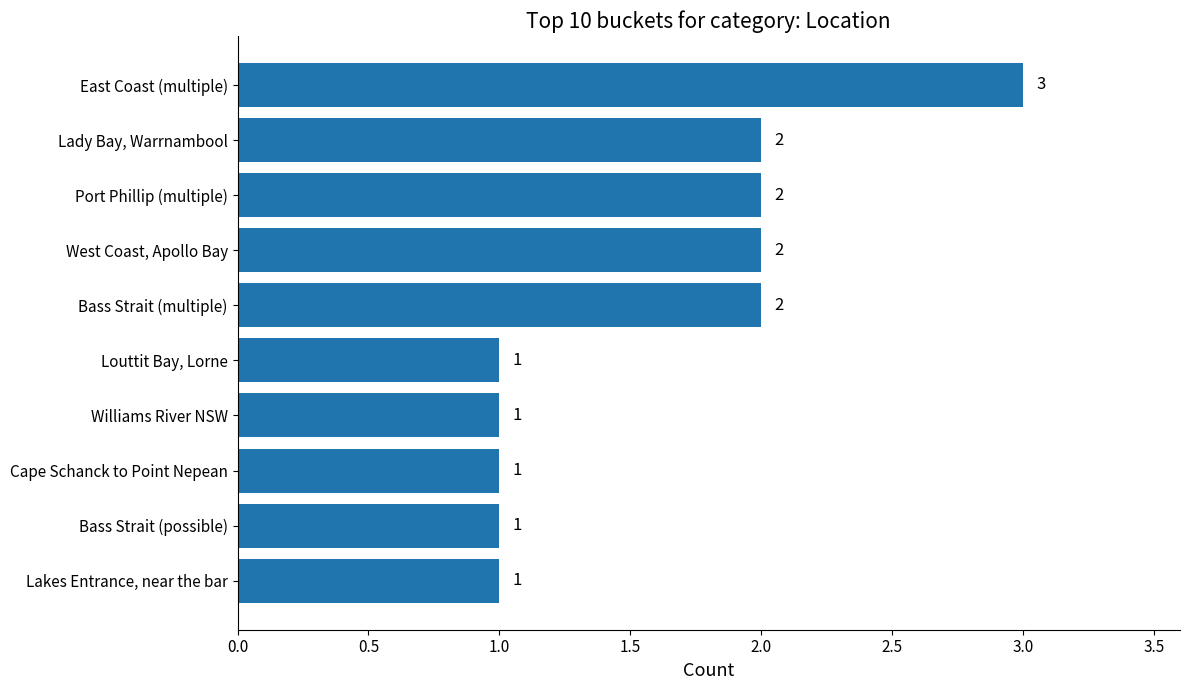

Is it true that the value at Lakes Entrance, near the bar is 1?

True